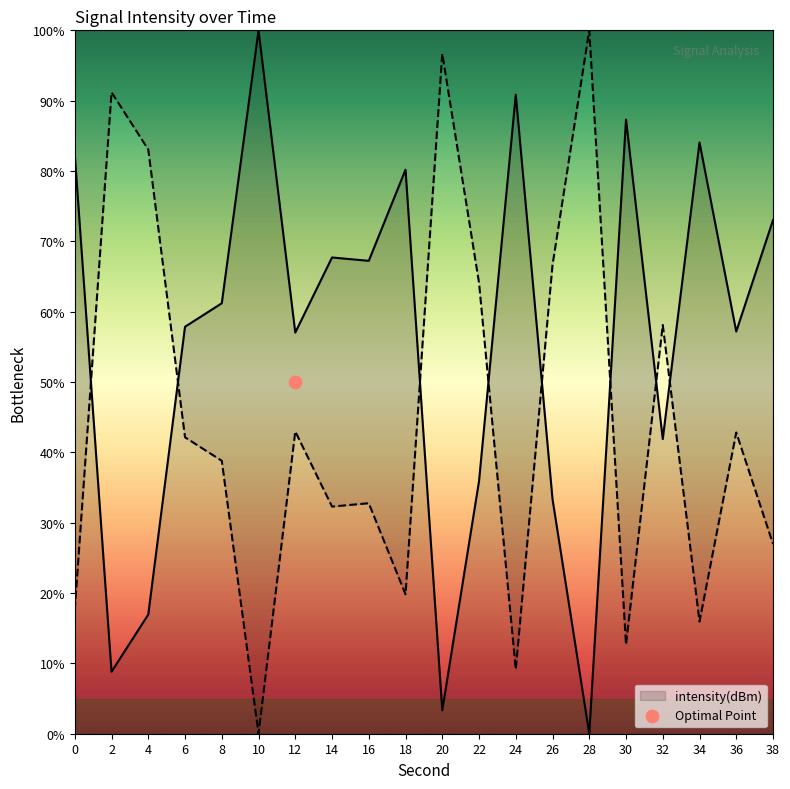

Approximately how many times larger is the value at 32 compared to 0?

0.5